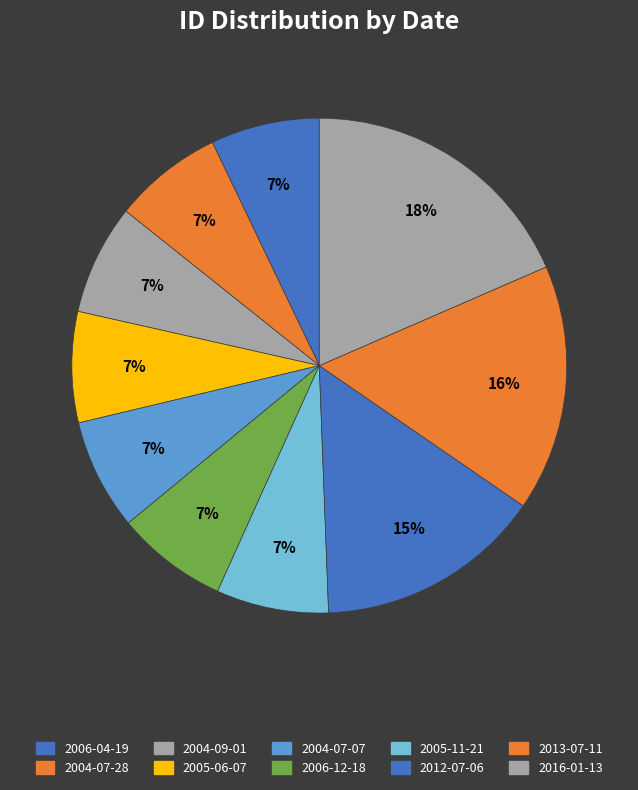

How many segments does this pie chart have?

10